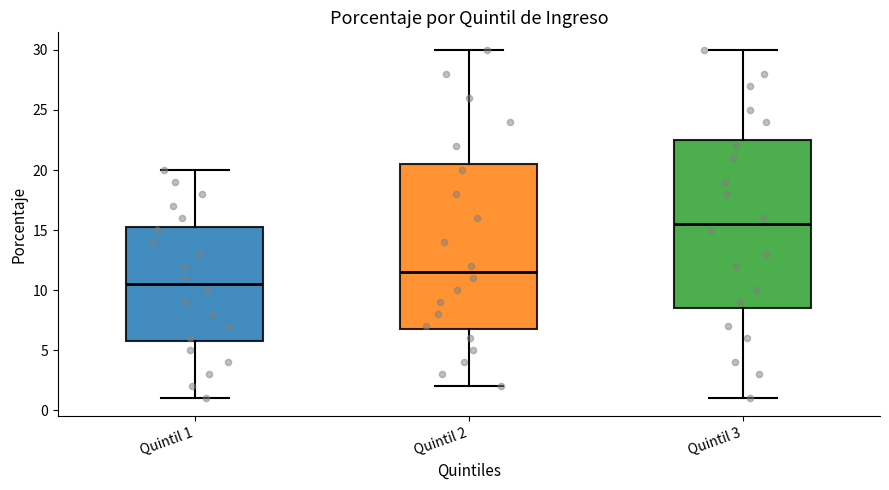

Which box's median line is the lowest?

Quintil 1